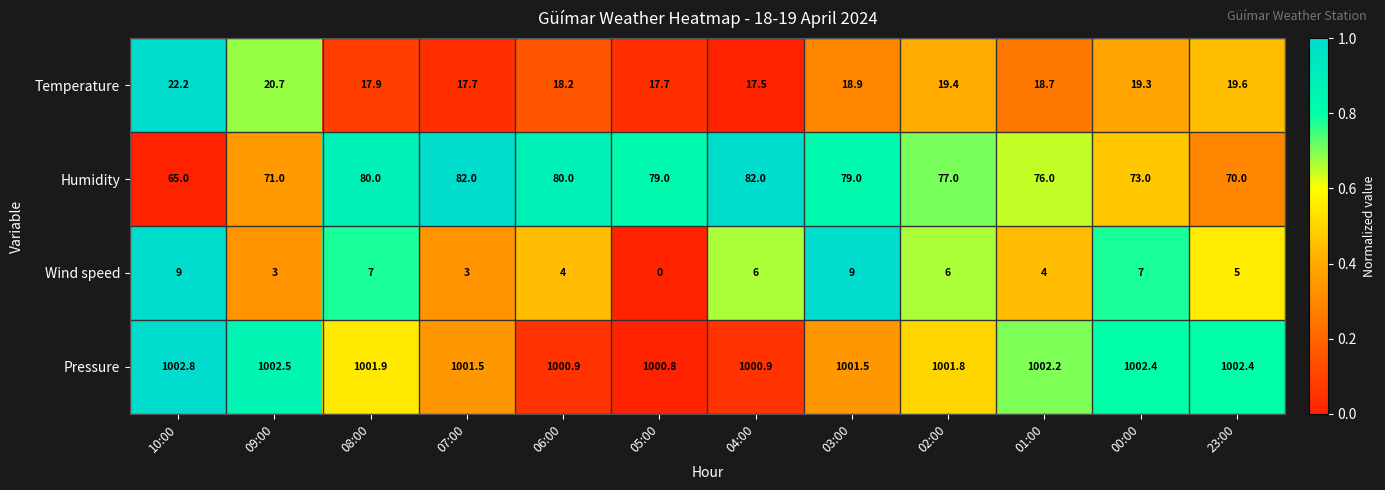

What is the greatest value displayed?

1002.8